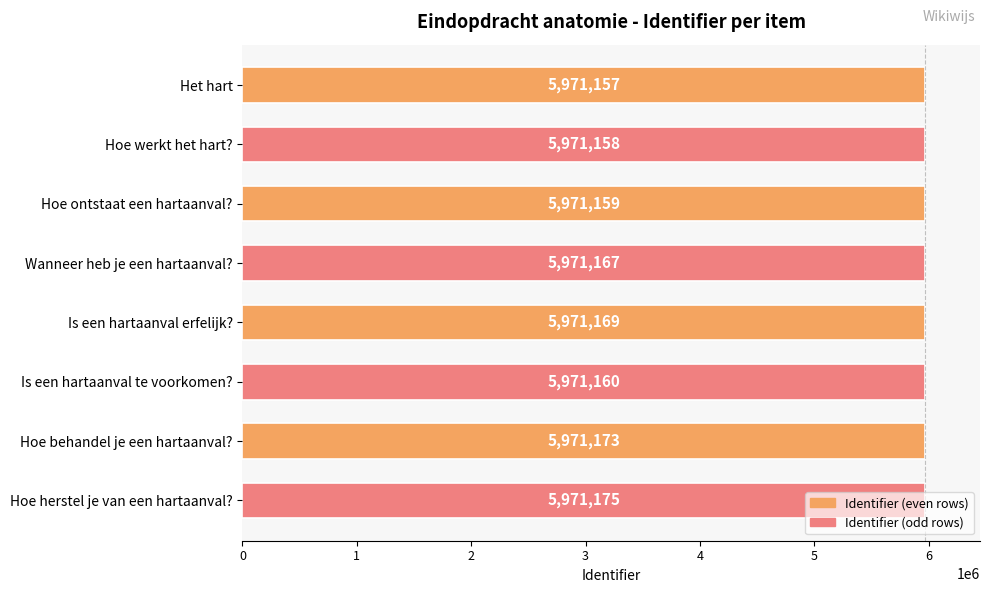

The value at Is een hartaanval te voorkomen? is 7821260. True or false?

False